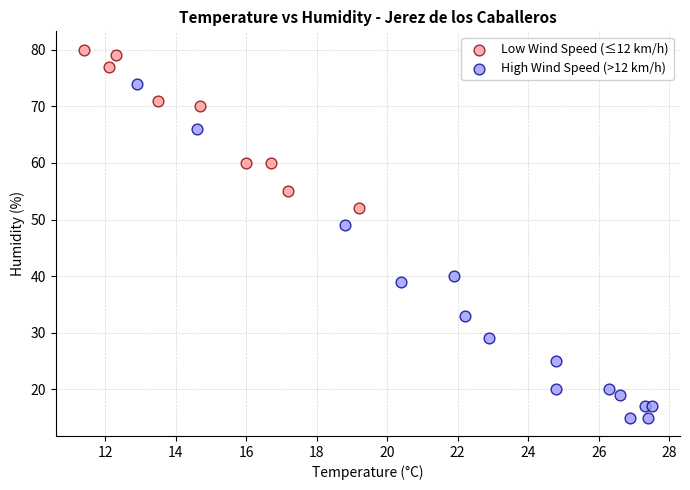

Which series reaches the maximum Y coordinate?

Low Wind Speed (≤12 km/h)